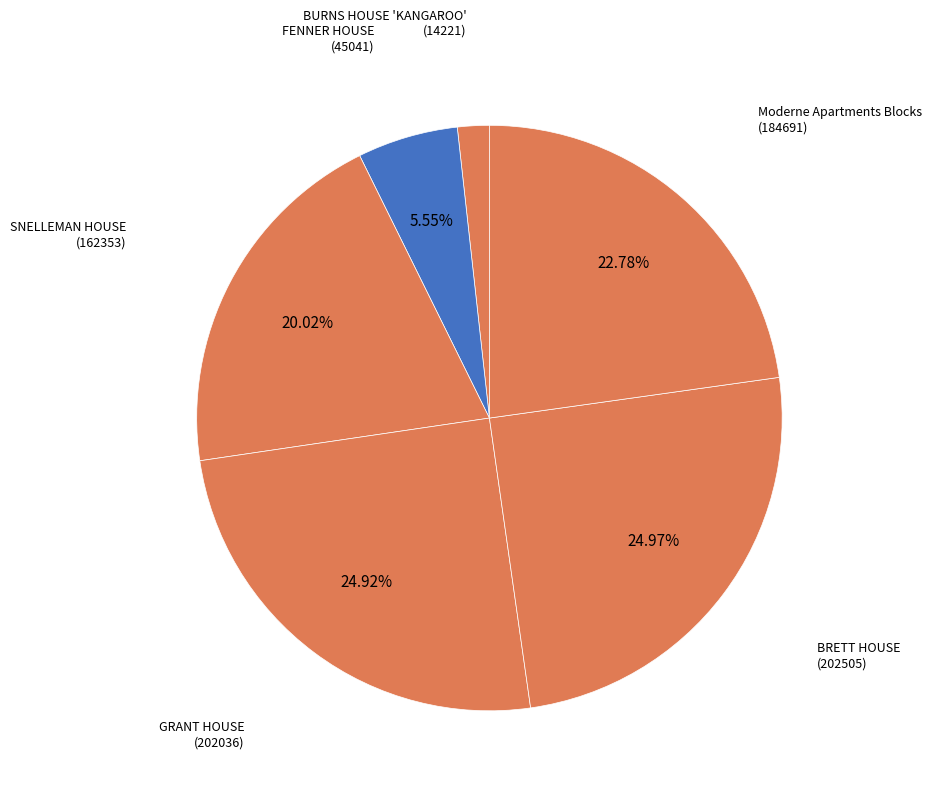

What is the smallest slice in the pie chart?

BURNS HOUSE 'KANGAROO'